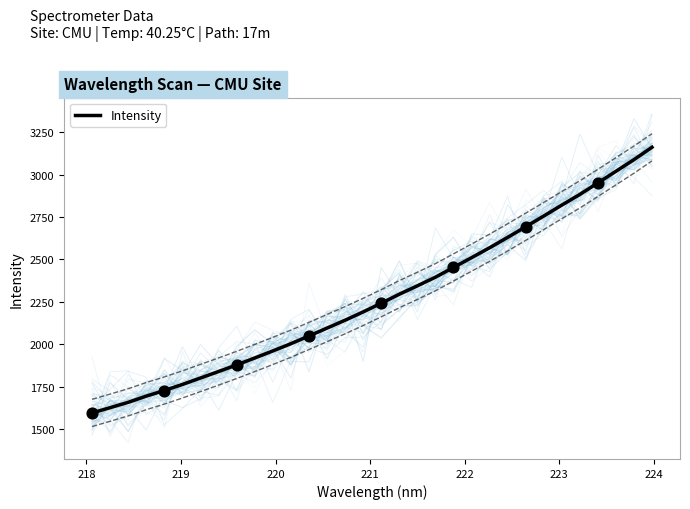

What is the minimum value for Intensity?

1596.9